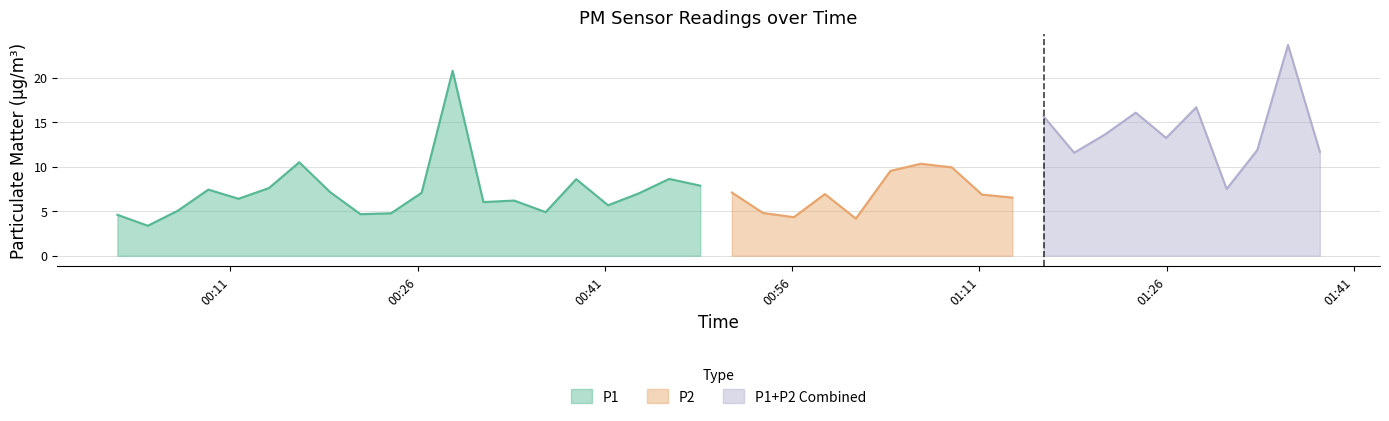

At how many categories does at least one series exceed 19?

2